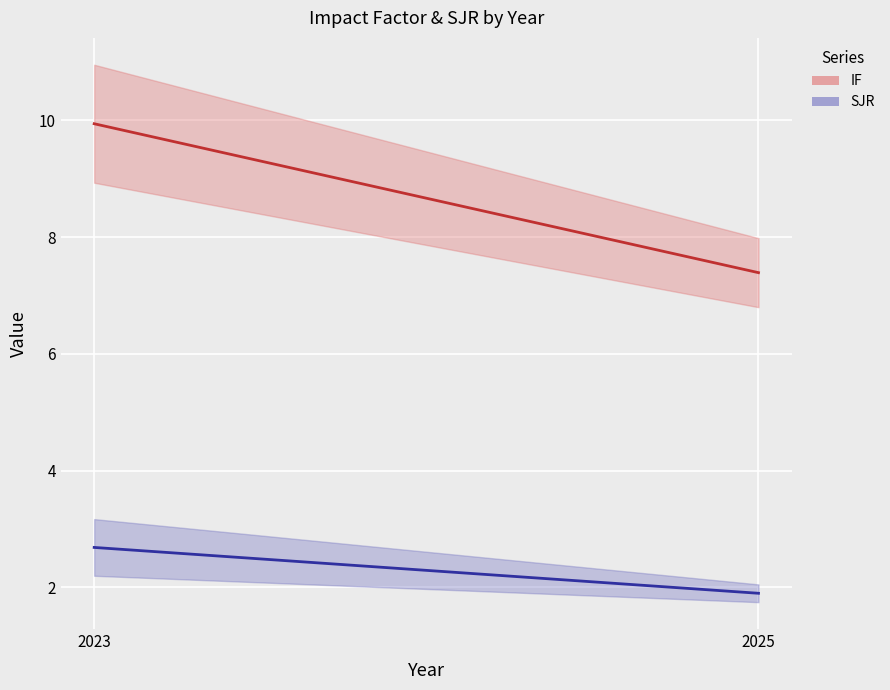

What is the smallest value displayed?

1.9